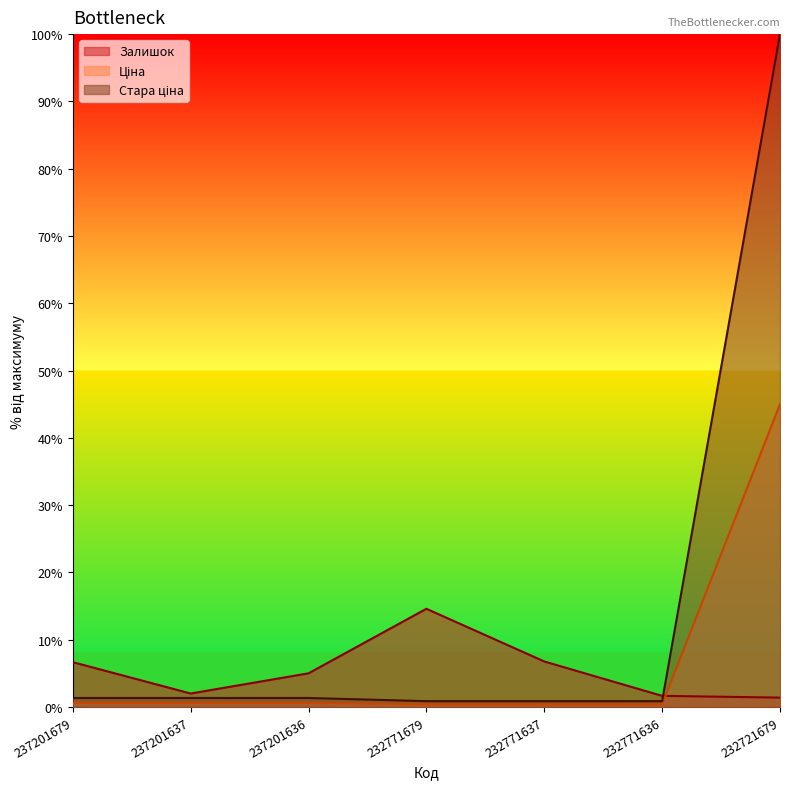

Between 237201679 and 232721679, which series saw the biggest shift?

Стара ціна